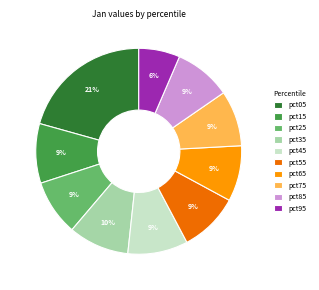

Is it true that pct25 is 9% of the pie?

True